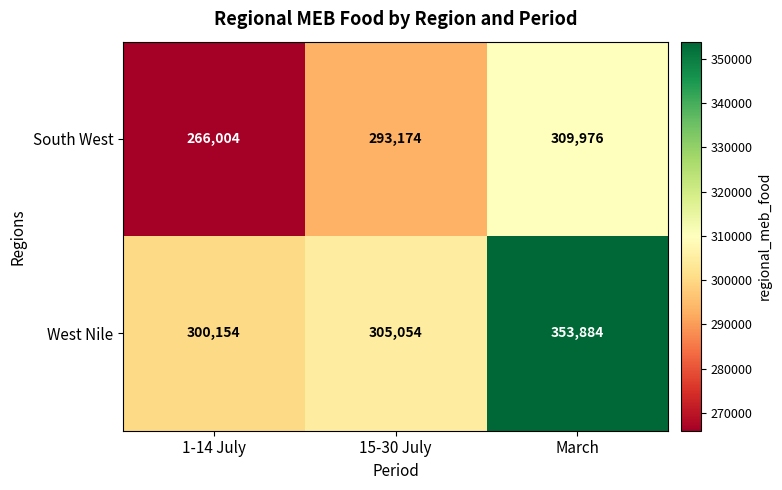

Where is South West nearest to the value 287990?

15-30 July